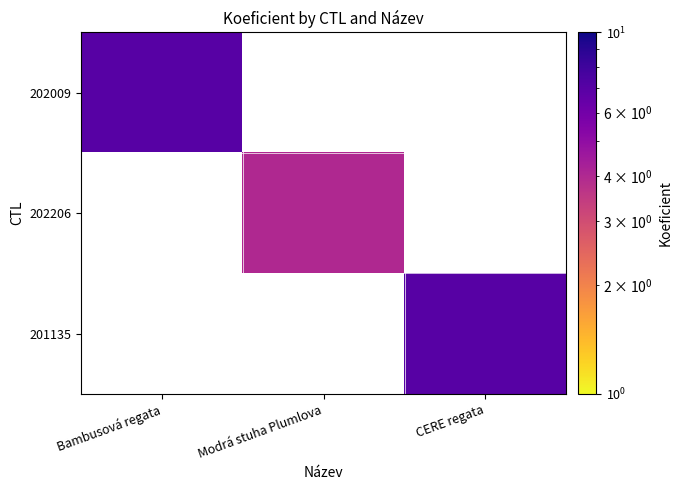

What is the maximum value shown in the chart?

7.0